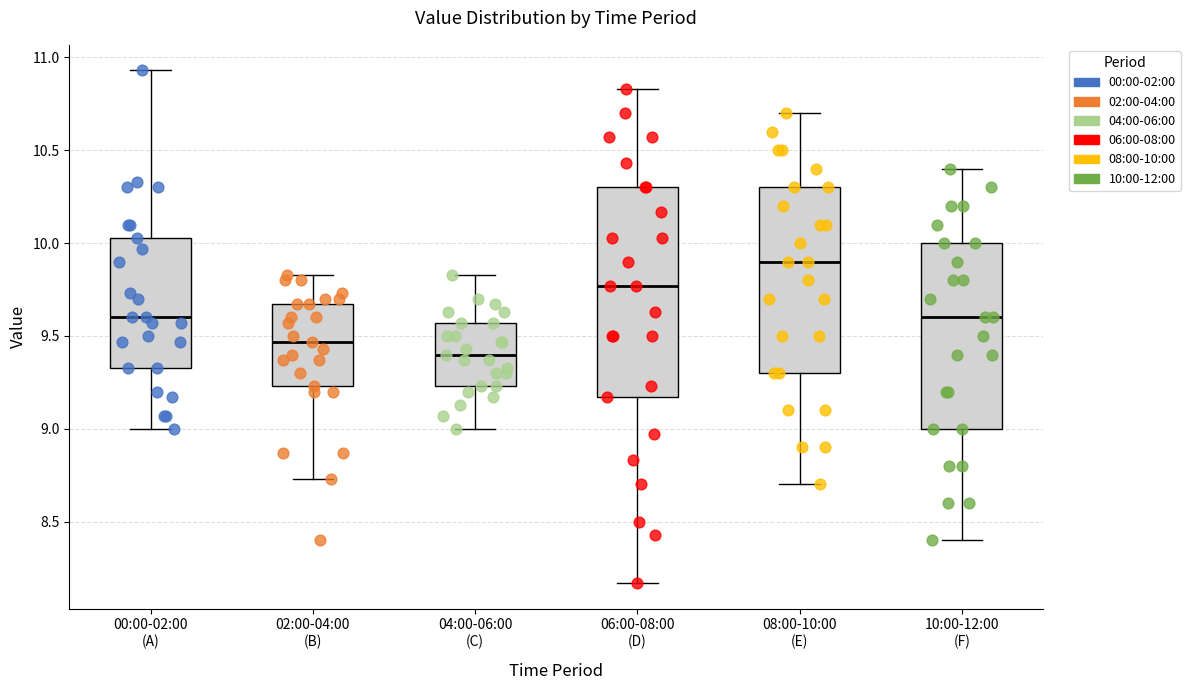

Reading left to right, transcribe this box plot: for each box, give where its median line is, the range the box spans, and where its two whiskers end, as read against the y-axis. The values are not printed on the chart, so give them approximately, as read against the axis.

00:00-02:00 (A): median 9.60, box 9.35 to 10.05, whiskers 9.00 to 10.95
02:00-04:00 (B): median 9.45, box 9.25 to 9.65, whiskers 8.75 to 9.85
04:00-06:00 (C): median 9.40, box 9.25 to 9.55, whiskers 9.00 to 9.85
06:00-08:00 (D): median 9.75, box 9.15 to 10.30, whiskers 8.15 to 10.85
08:00-10:00 (E): median 9.90, box 9.30 to 10.30, whiskers 8.70 to 10.70
10:00-12:00 (F): median 9.60, box 9.00 to 10.00, whiskers 8.40 to 10.40